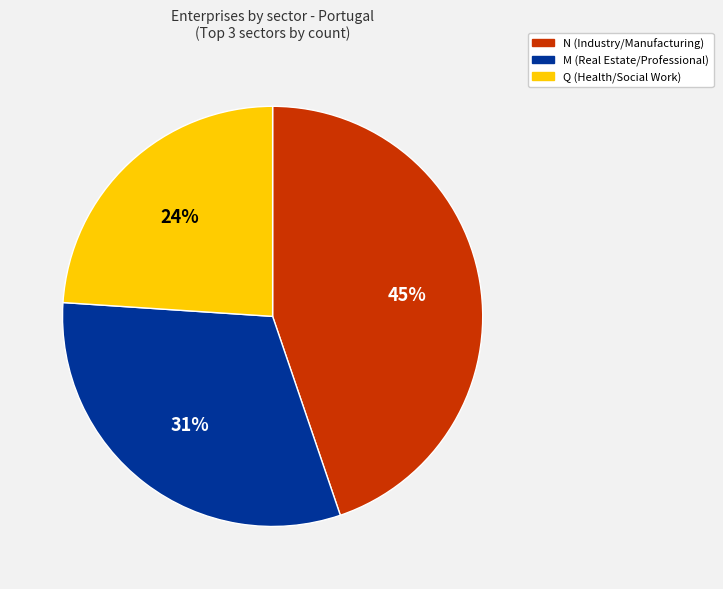

How many segments does this pie chart have?

3